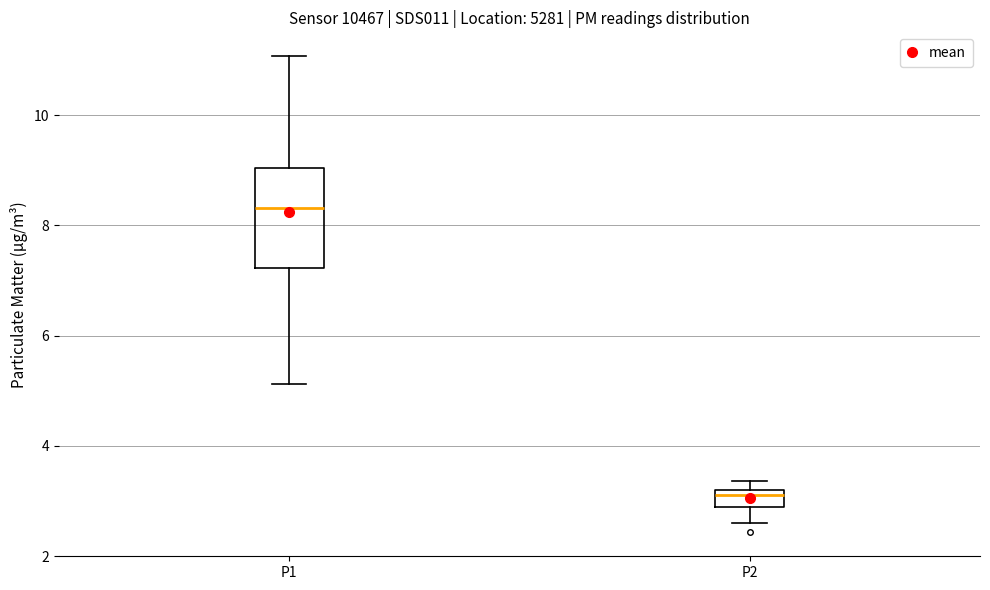

Where does the lower whisker of the box for P2 end on the y-axis? The values are not printed on the chart, so give them approximately, as read against the axis.

2.6